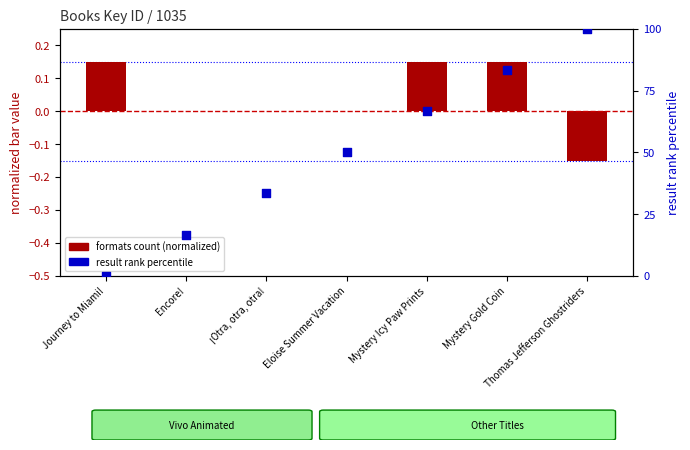

Which series has the largest total across all categories?

result rank percentile